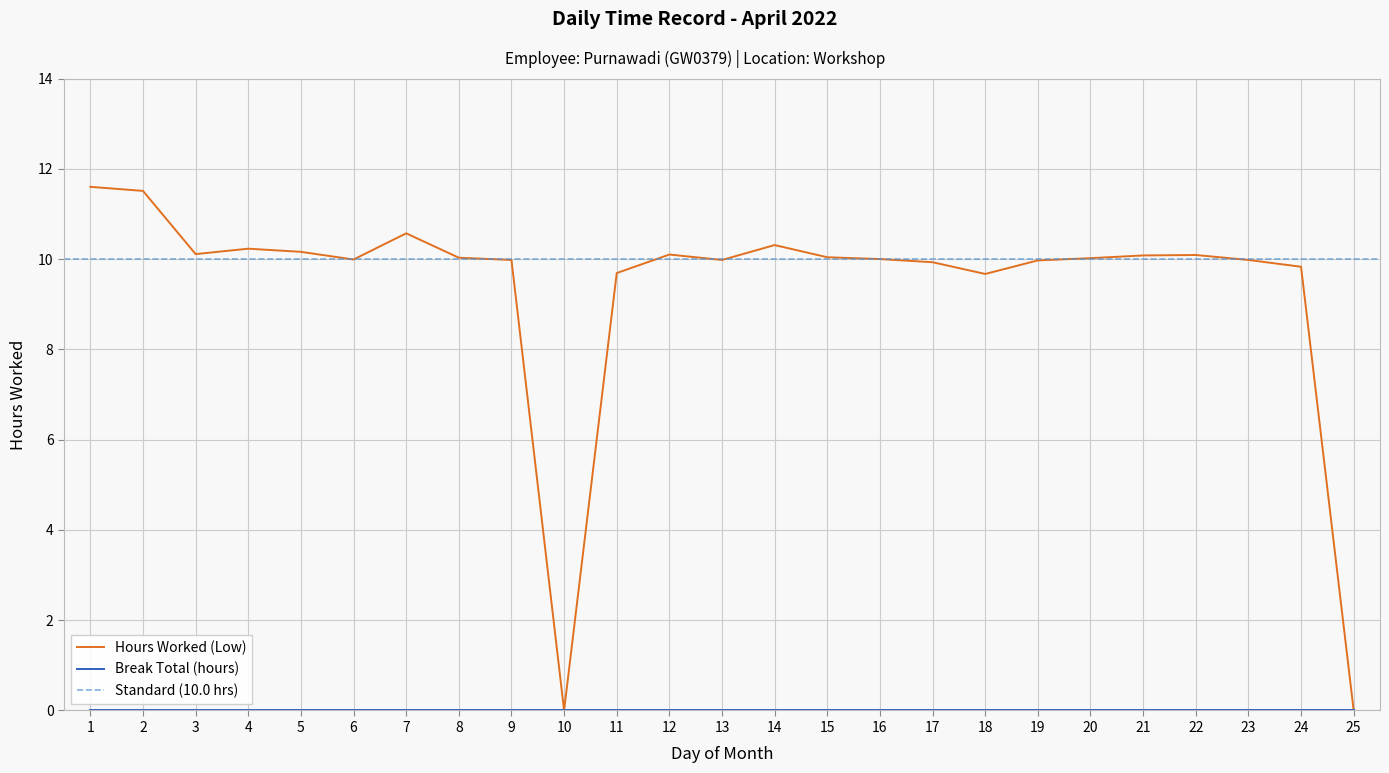

How many points are lower than both their immediate neighbors (excluding endpoints)?

5